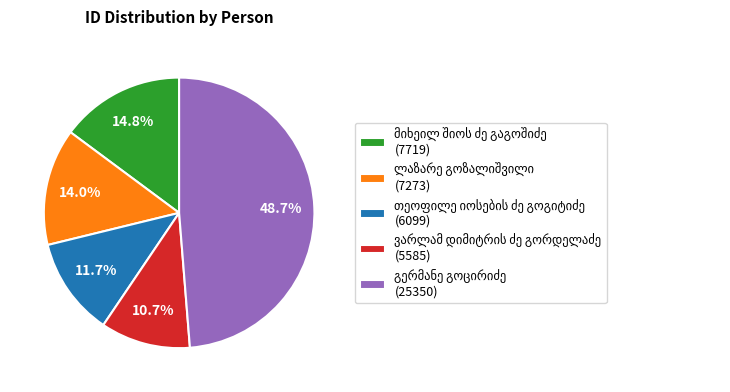

Count the number of slices in the pie.

5